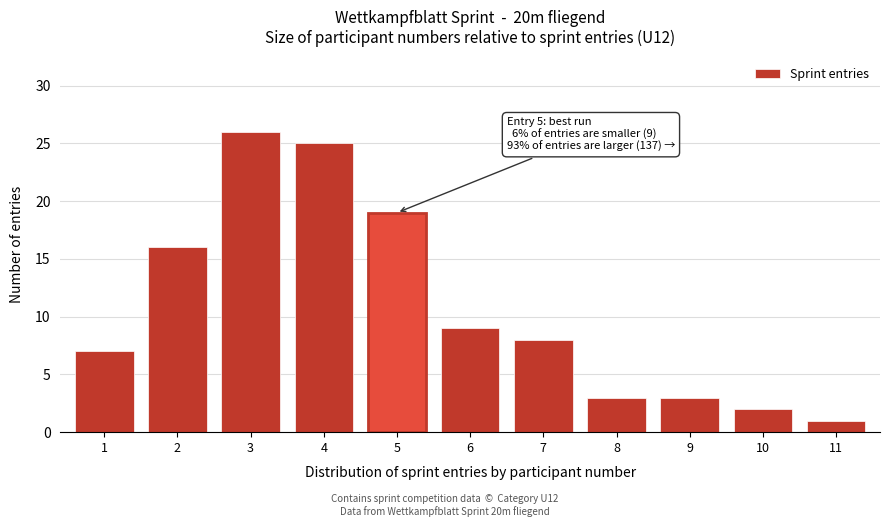

Reading left to right, list all the values displayed in this chart.

1=7	2=16	3=26	4=25	5=19	6=9	7=8	8=3	9=3	10=2	11=1